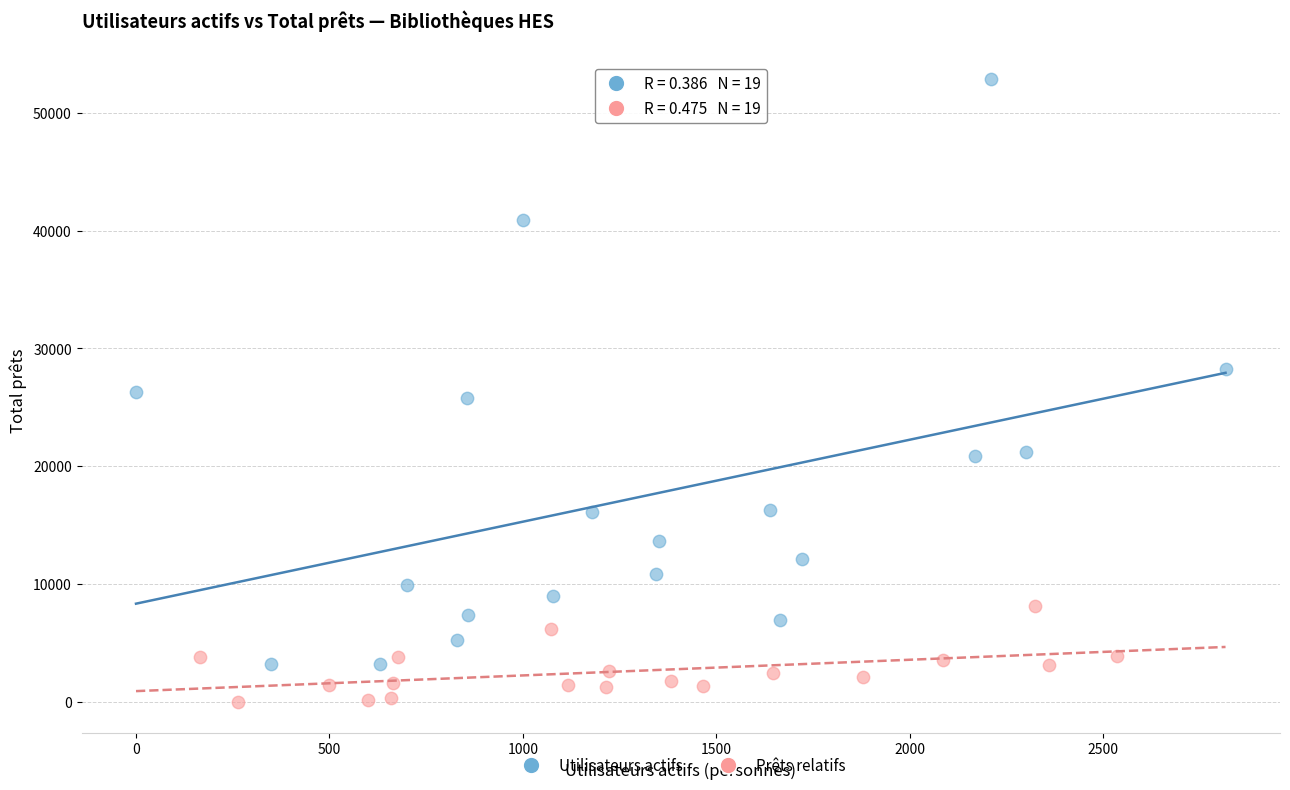

Which series has the widest spread of Y values?

Utilisateurs actifs